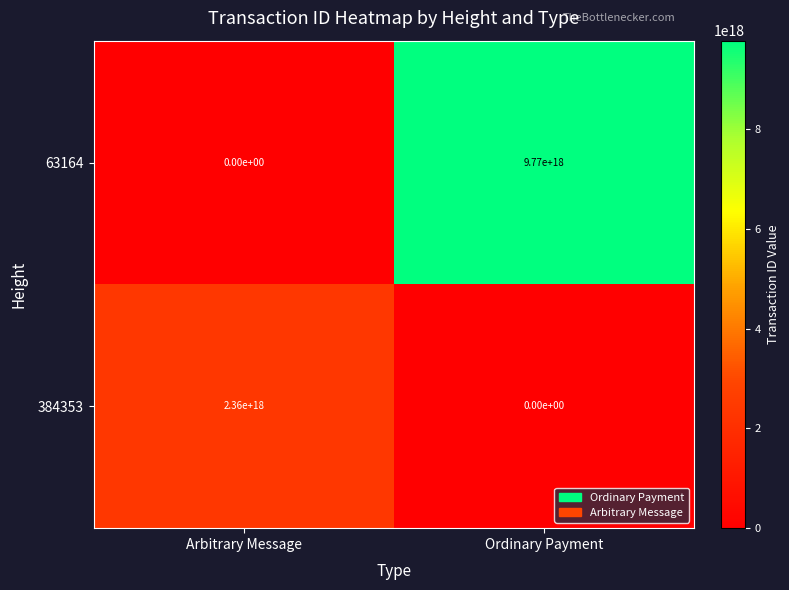

The 384353 series shows 0 at Ordinary Payment. True or false?

True